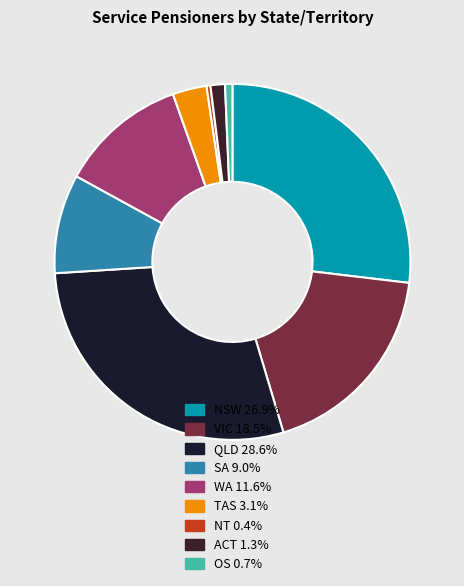

What is the largest slice in the pie chart?

QLD